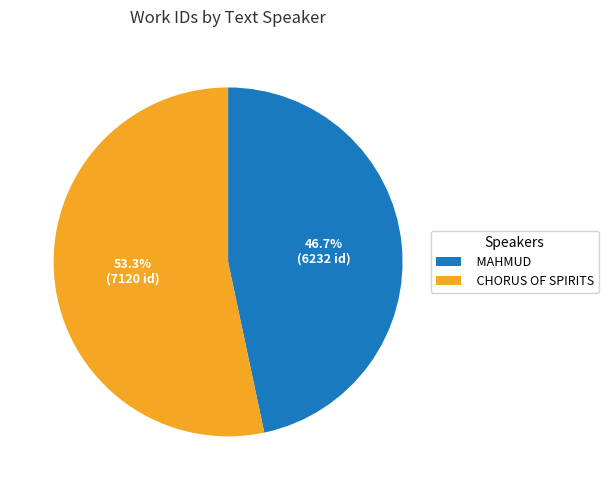

Combined, what portion of the pie is CHORUS OF SPIRITS and MAHMUD?

100.0%